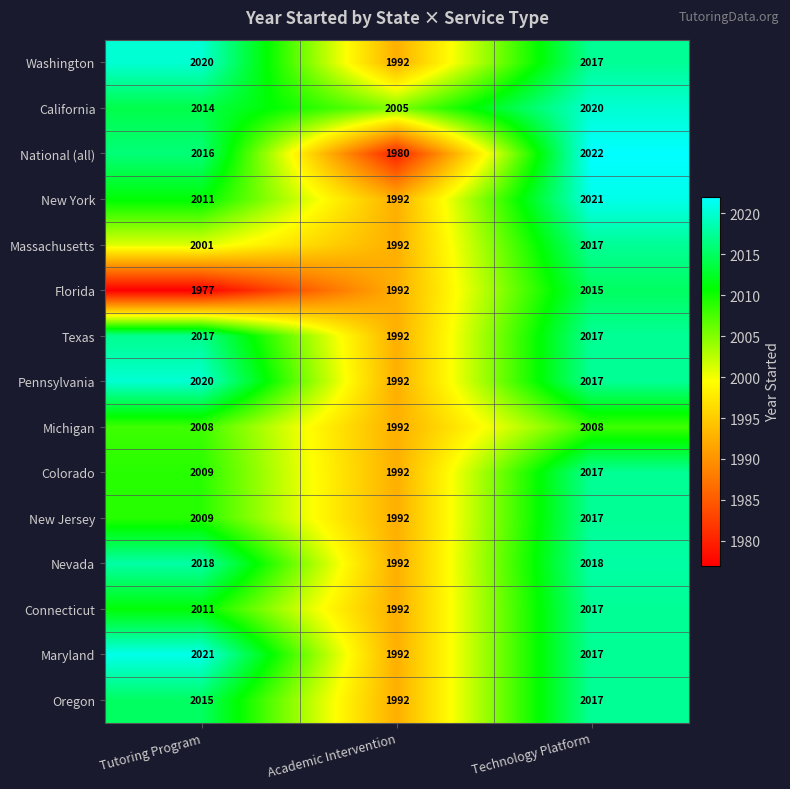

The value of National (all) at Tutoring Program is 2923. True or false?

False